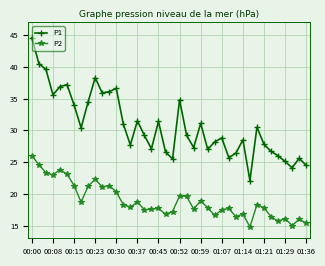

True or false: P2 has more than 0 interior local peaks.

True